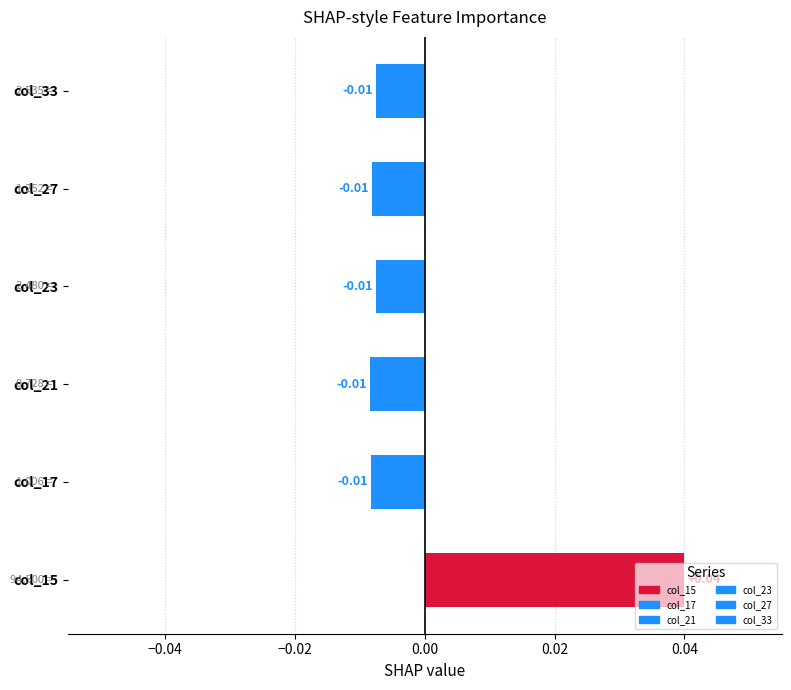

Between col_15 and col_23, which is larger?

col_15